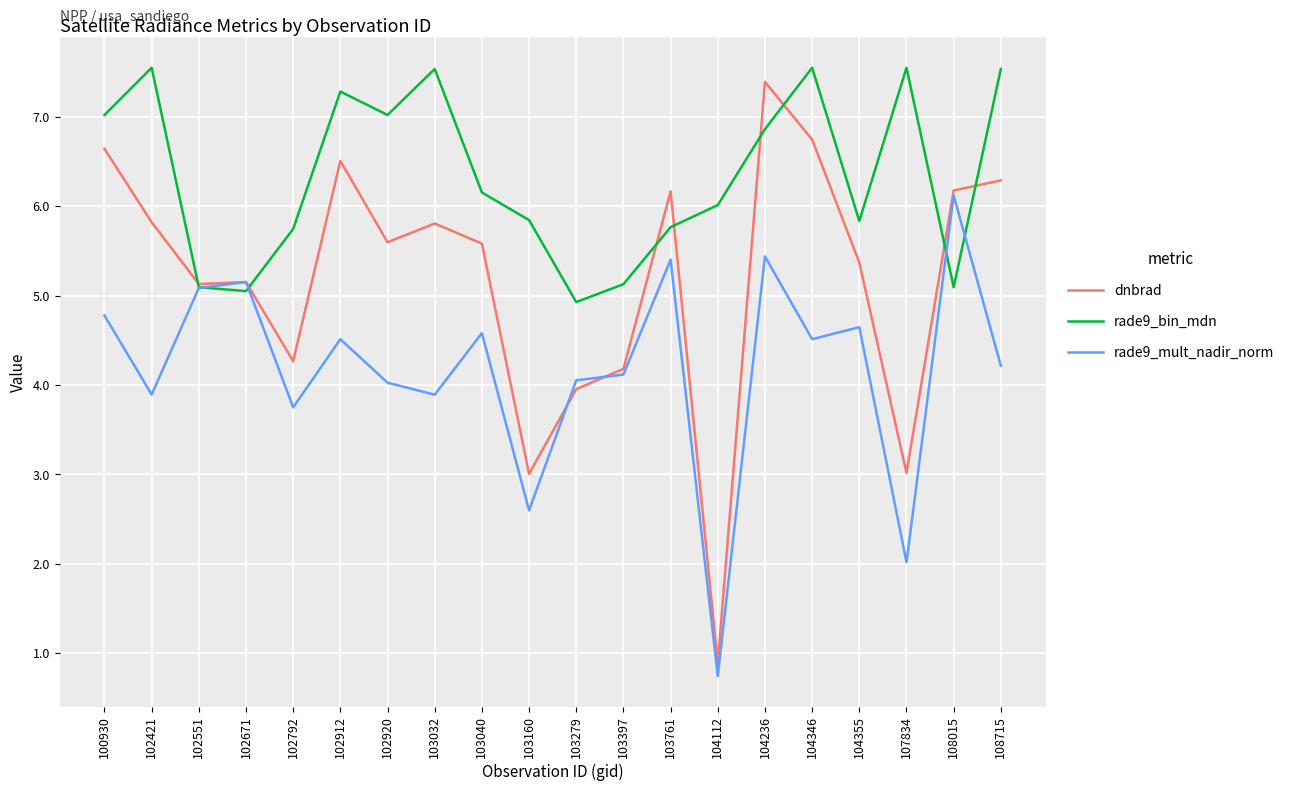

At which label does rade9_bin_mdn first exceed 6?

100930